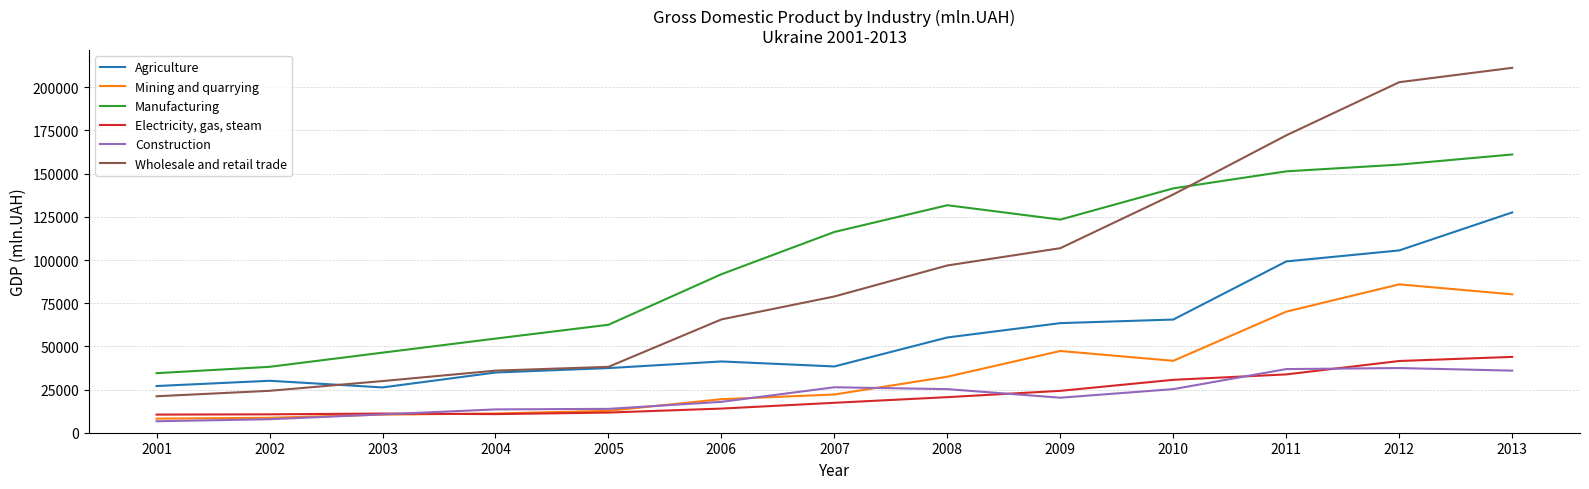

True or false: Construction and Manufacturing intersect in this chart.

False